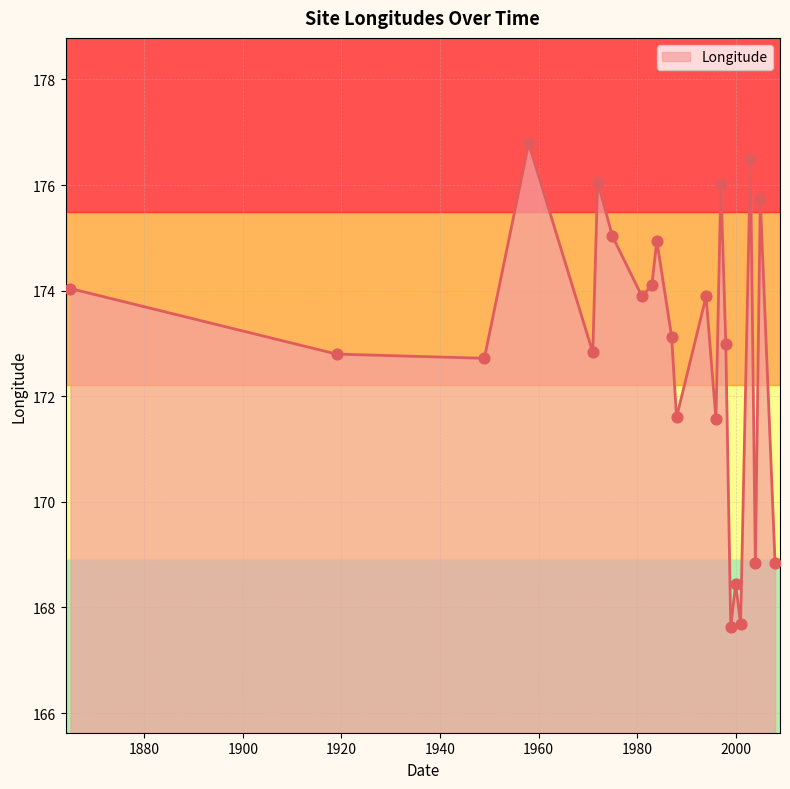

What is the smallest value displayed?

167.6